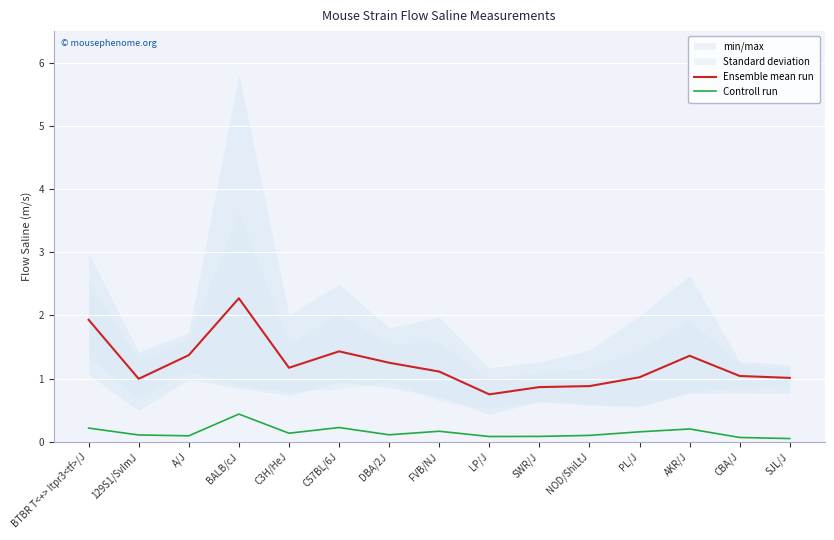

How many Controll run values are between 0 and 1?

15